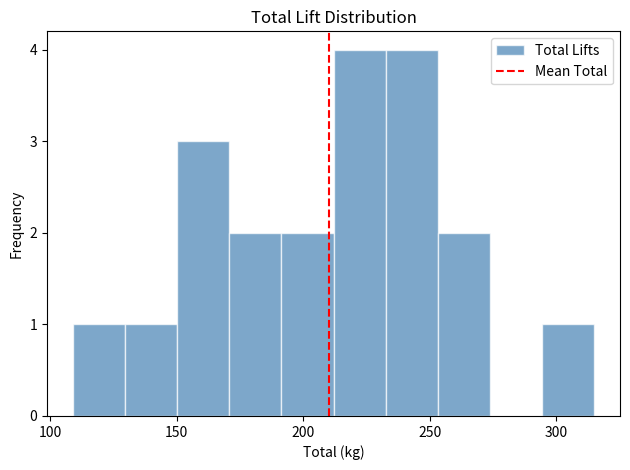

Reading left to right, list every bar in this chart as the range it spans on the x-axis followed by its height. Neither the bar edges nor the heights are printed on the chart, so give them approximately, as read against the axes.

110 to 130: 1
130 to 150: 1
150 to 170: 3
170 to 190: 2
190 to 210: 2
210 to 235: 4
235 to 255: 4
255 to 275: 2
275 to 295: 0
295 to 315: 1